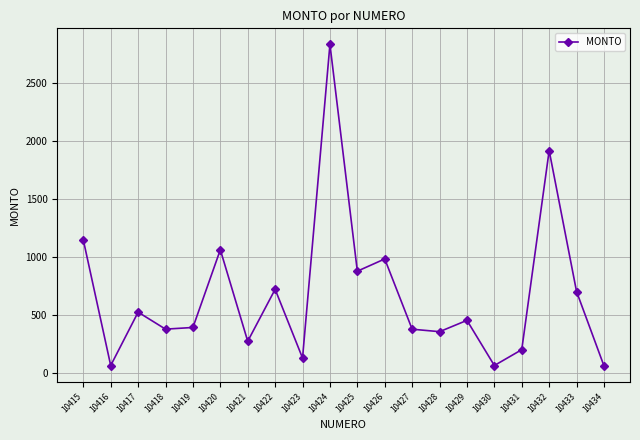

Is it true that the value at 10430 is 64.7?

True